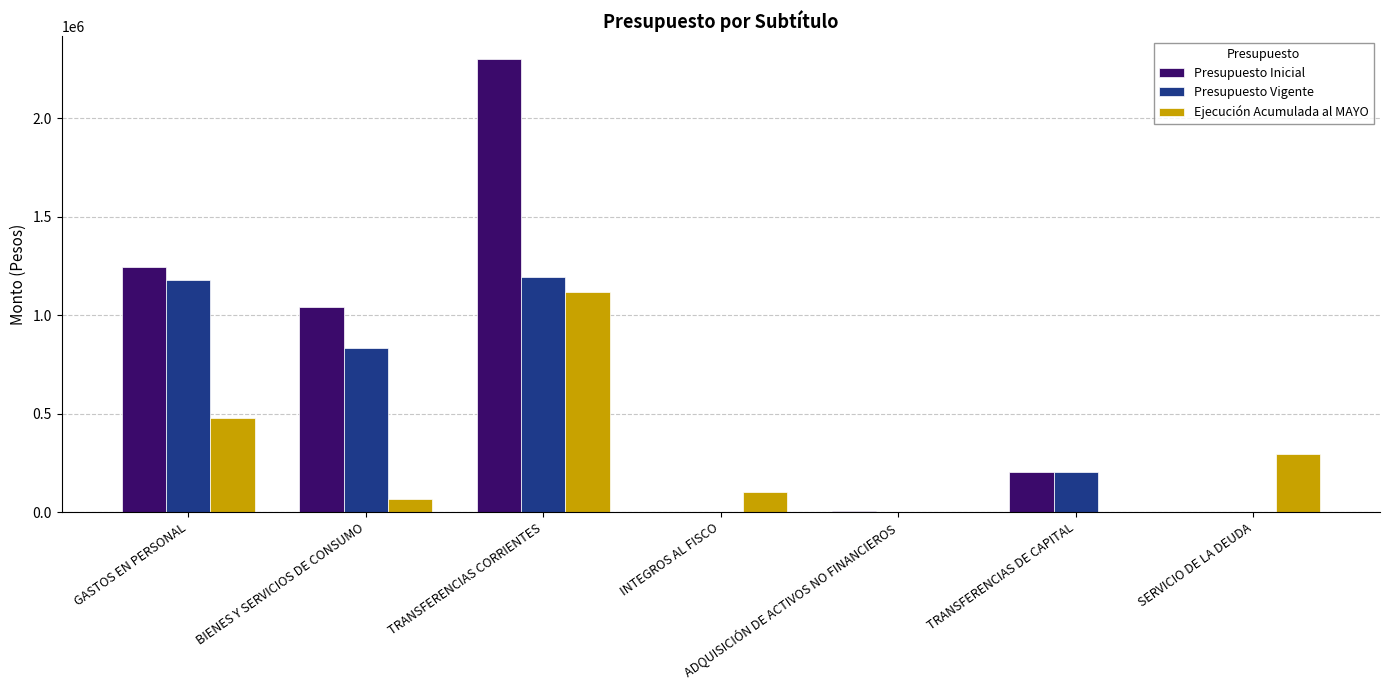

Where does the Presupuesto Vigente series first go above 205200?

GASTOS EN PERSONAL